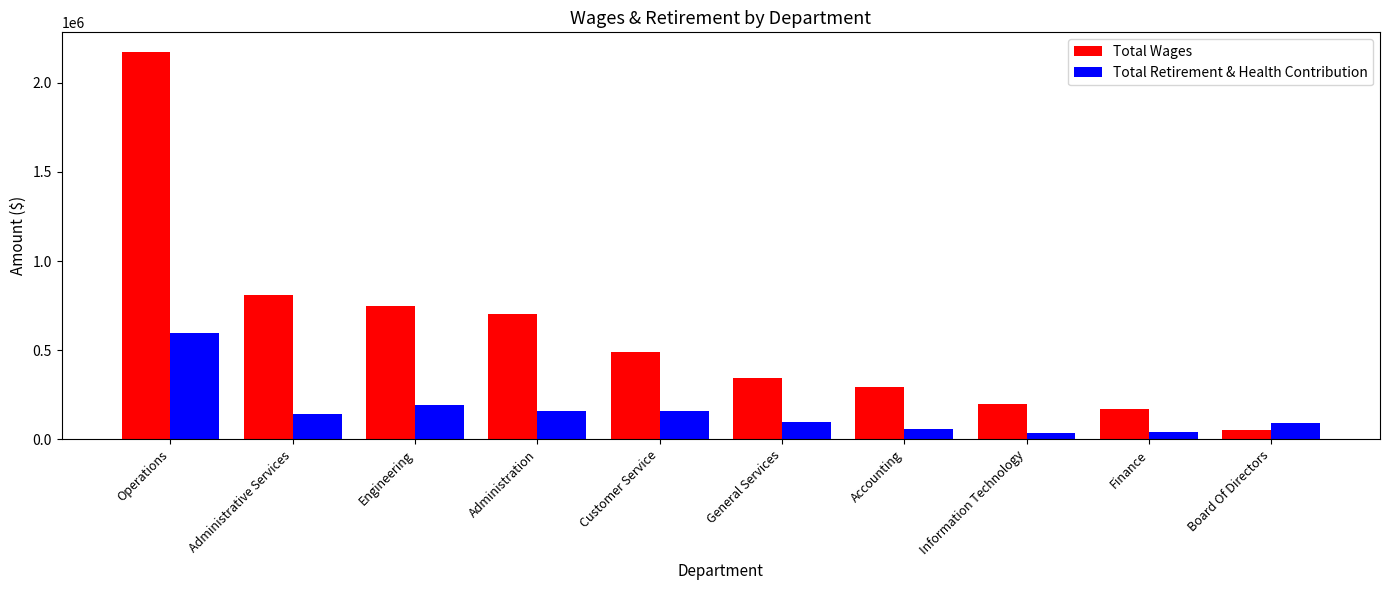

Which series has the largest total across all categories?

Total Wages